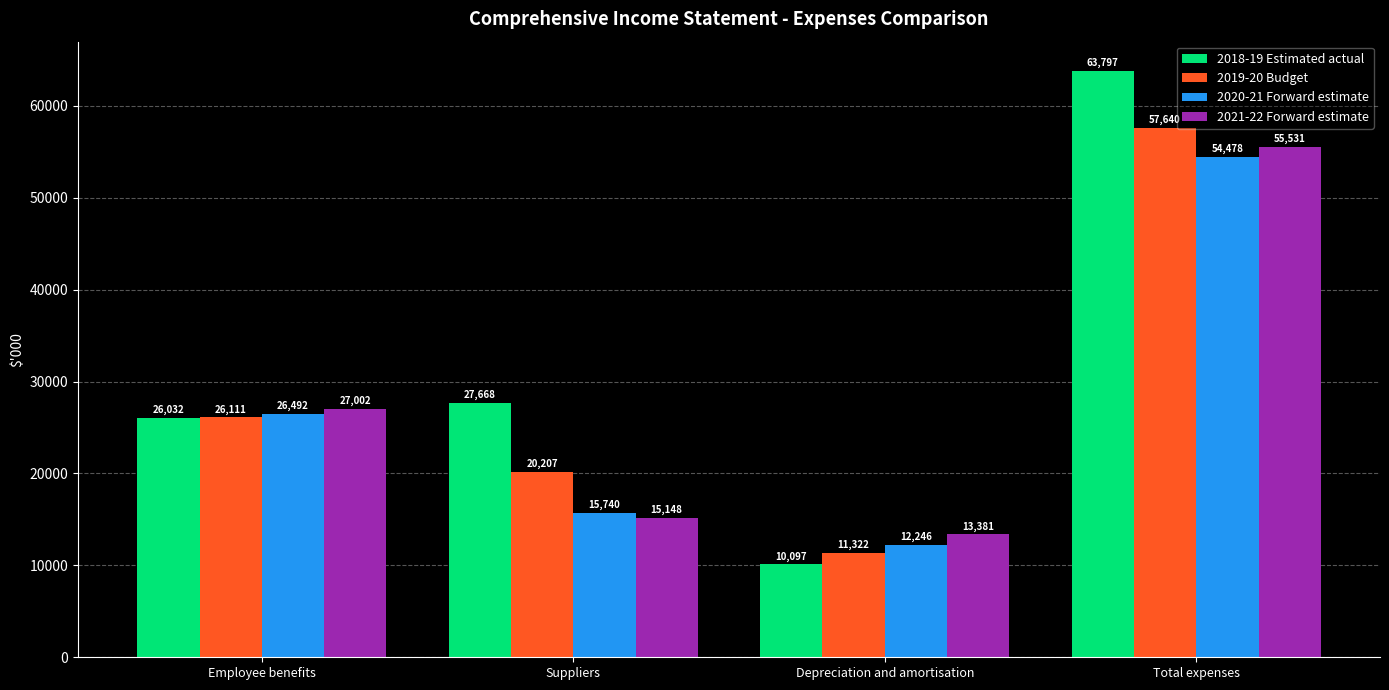

What position from the left is Total expenses?

4